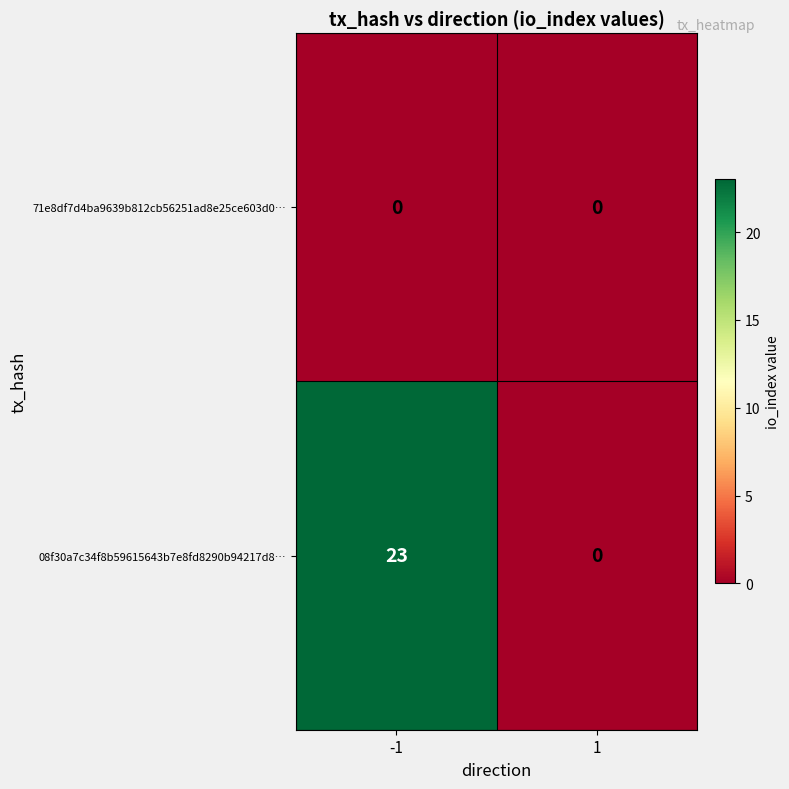

What is the sum of the 08f30a7c34f8b59615643b7e8fd8290b94217d8… values at 1 and -1?

23